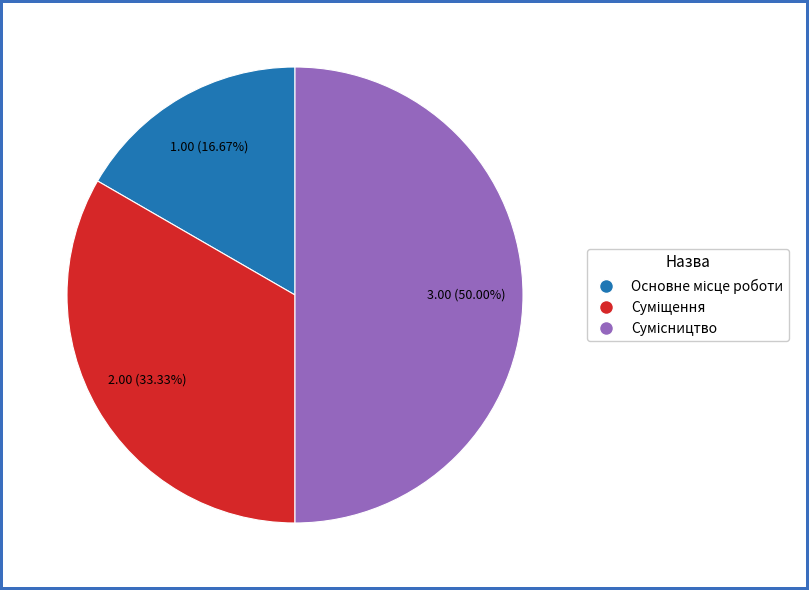

The Суміщення slice represents 33% of the pie. True or false?

True